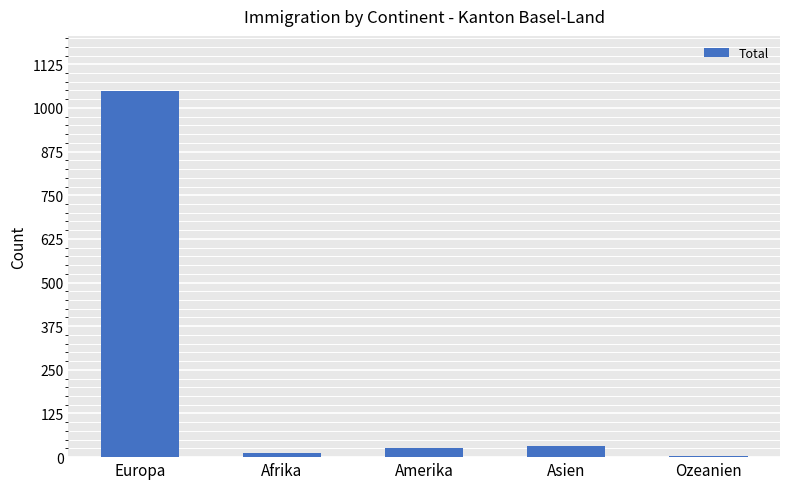

Which has a higher value, Asien or Ozeanien?

Asien